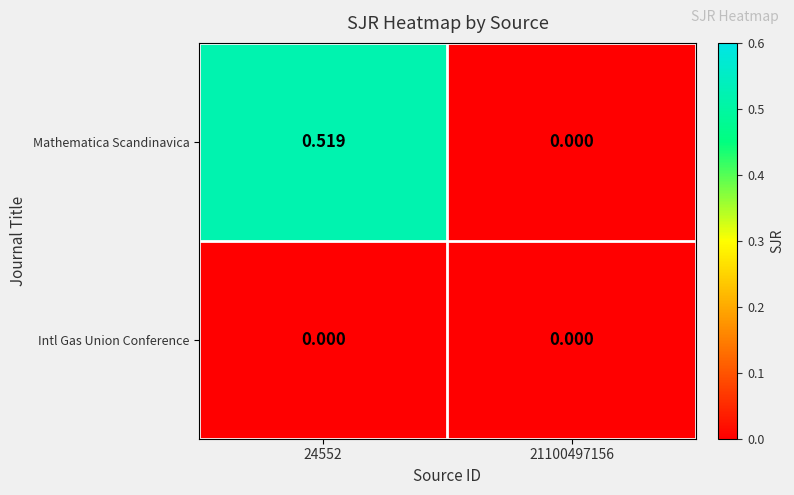

Which series has the largest range (max minus min)?

Mathematica Scandinavica